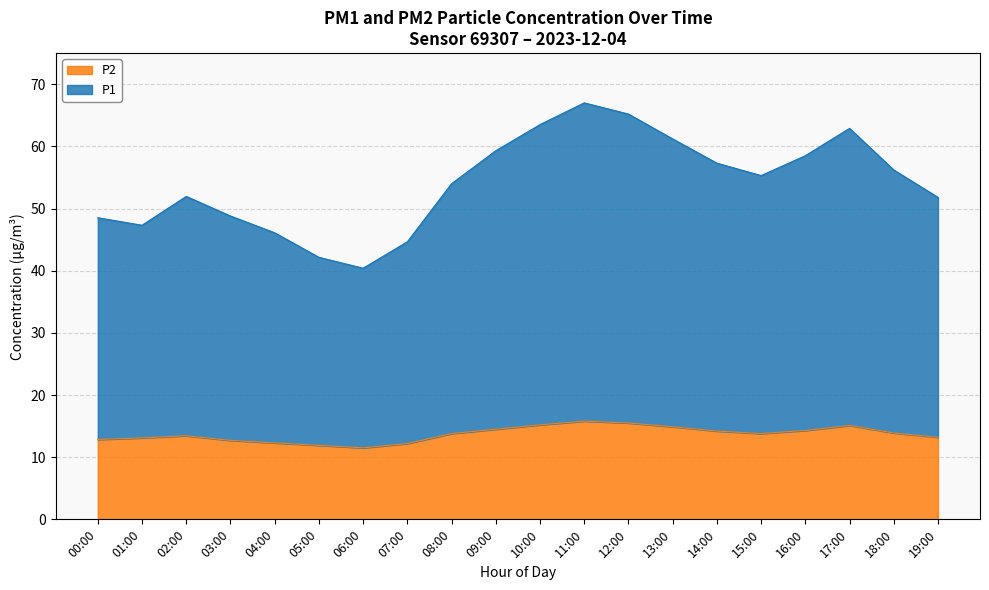

True or false: P1 and P2 intersect in this chart.

False